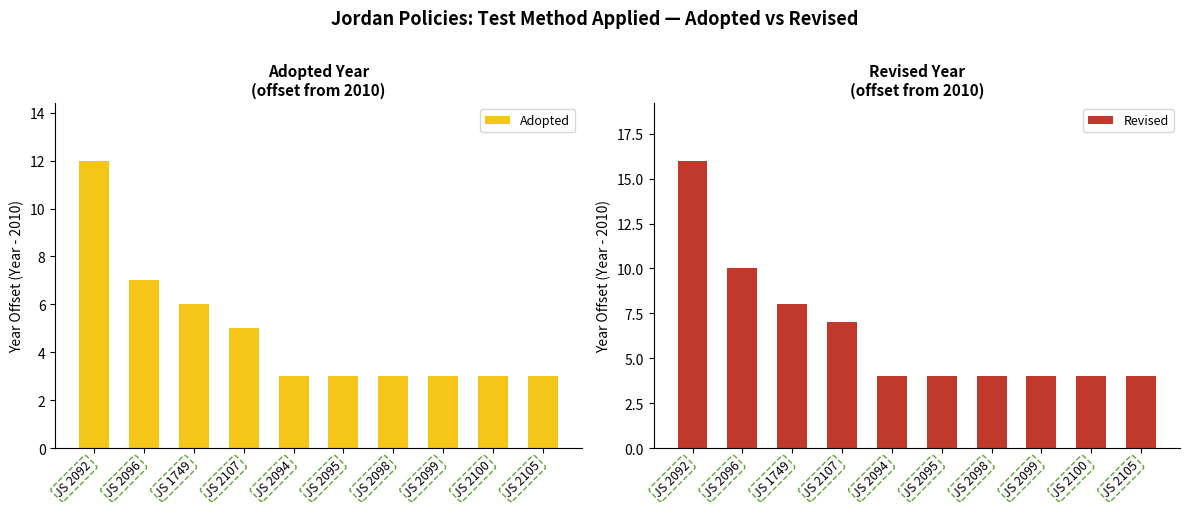

What is the difference between the second highest and minimum values in the Revised series?

6